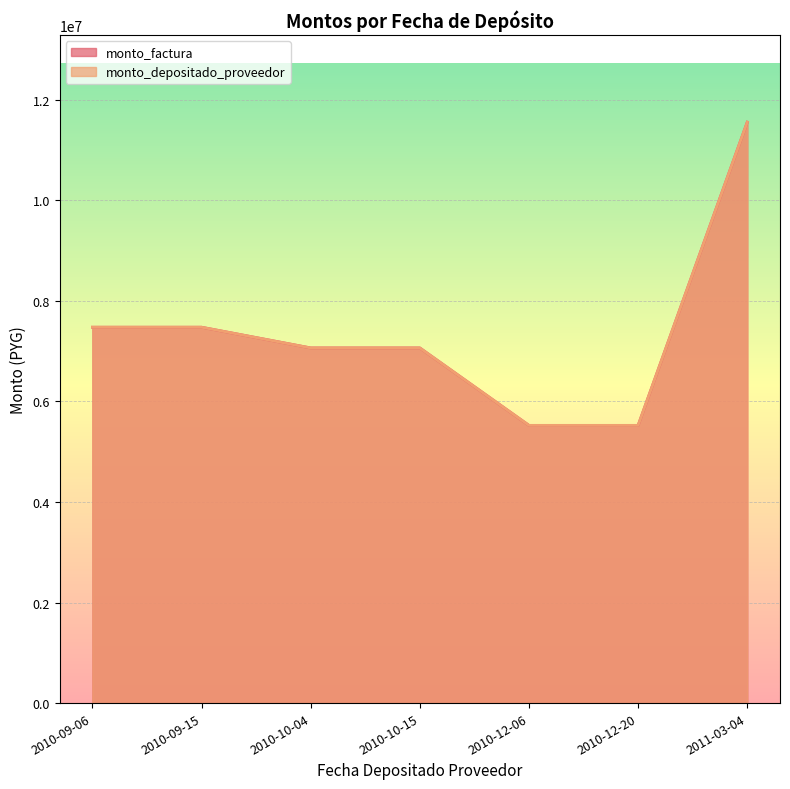

Where is monto_depositado_proveedor nearest to the value 8539702?

2010-09-06